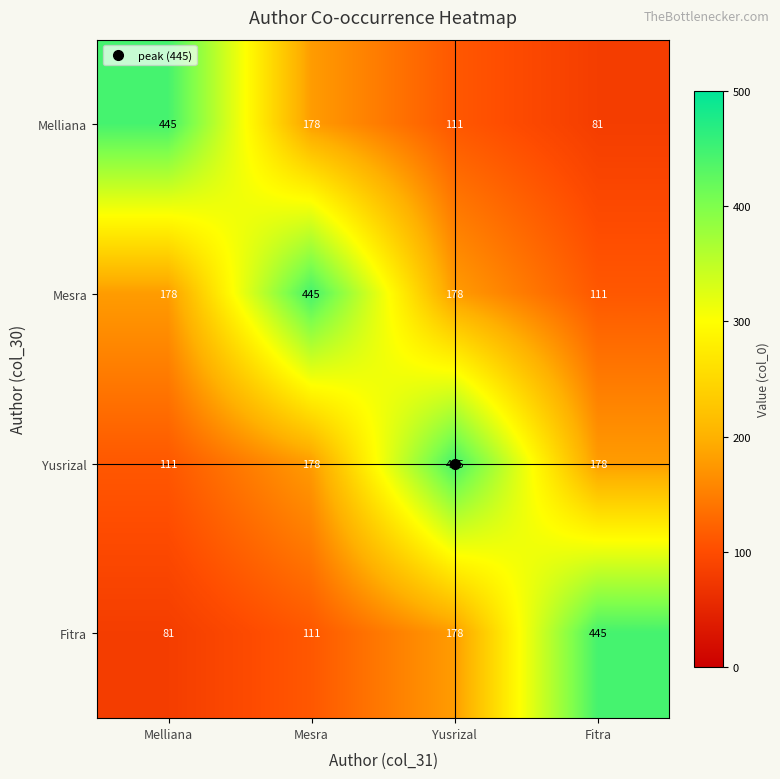

Where does the Melliana series first go above 178?

Melliana